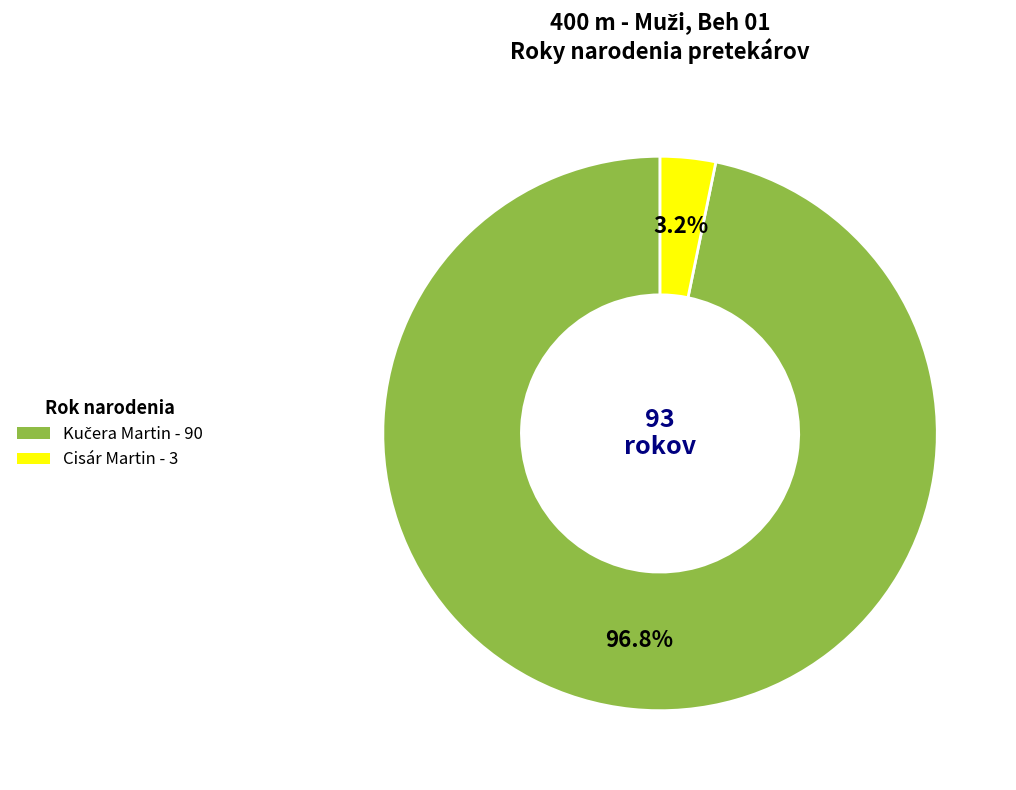

Does Cisár Martin - 3 represent more than half of the total?

No